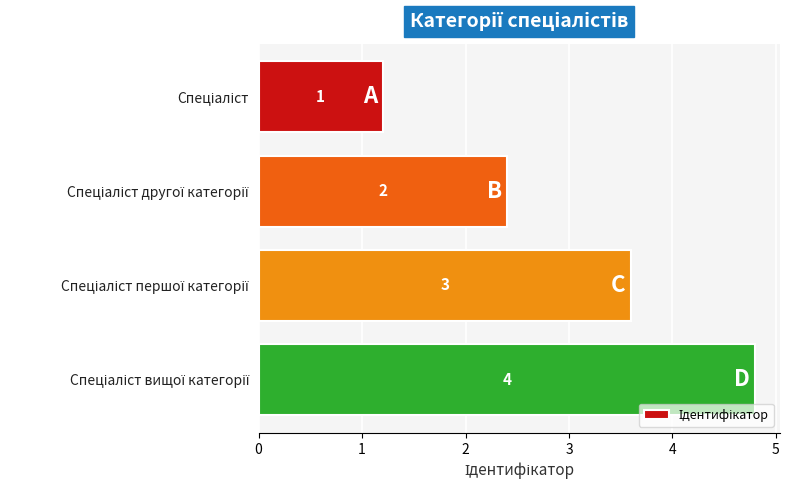

How many bars are there in total?

4